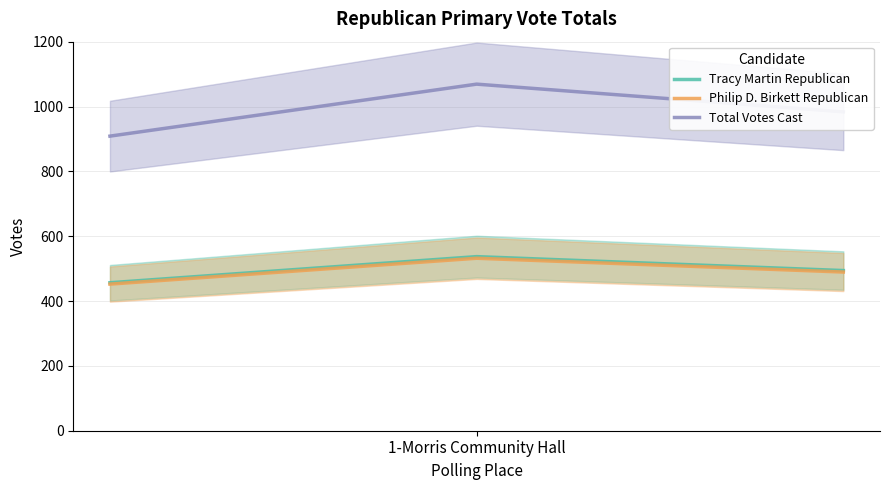

What is the highest value of the Philip D. Birkett Republican series?

532.0